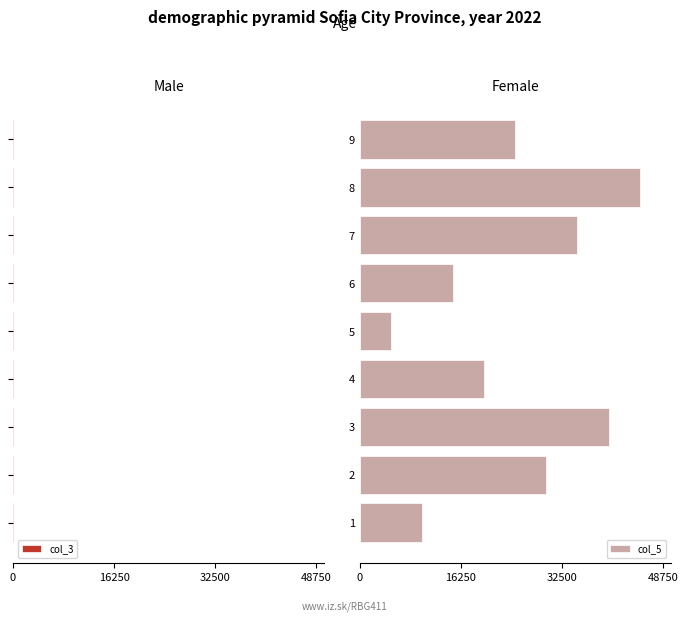

What is the sum of the col_5 values at 7 and 6?

50000